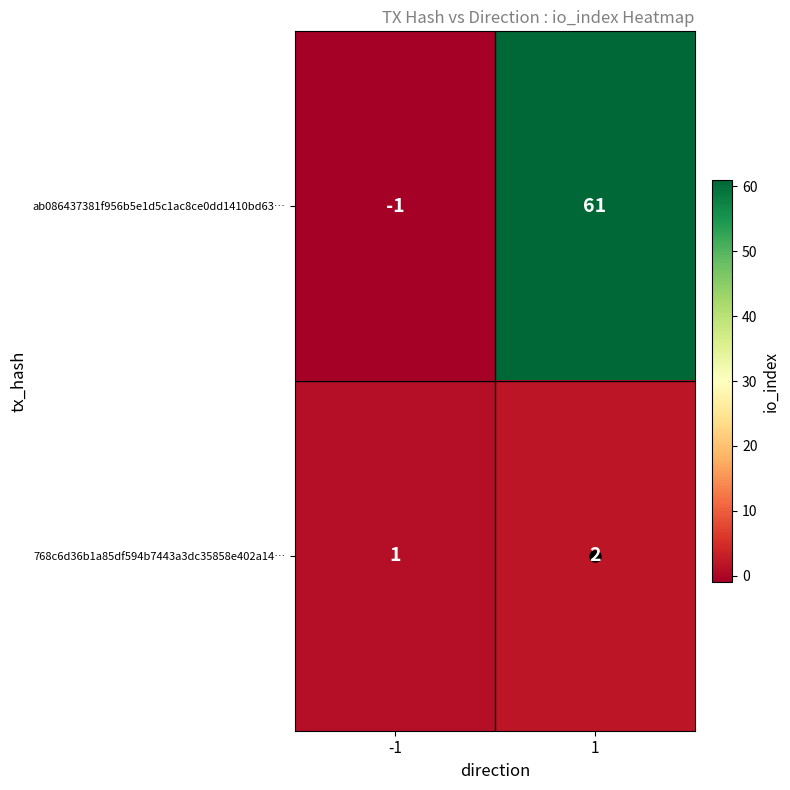

List the series in order of their peak value, highest first.

ab086437381f956b5e1d5c1ac8ce0dd1410bd63…, 768c6d36b1a85df594b7443a3dc35858e402a14…